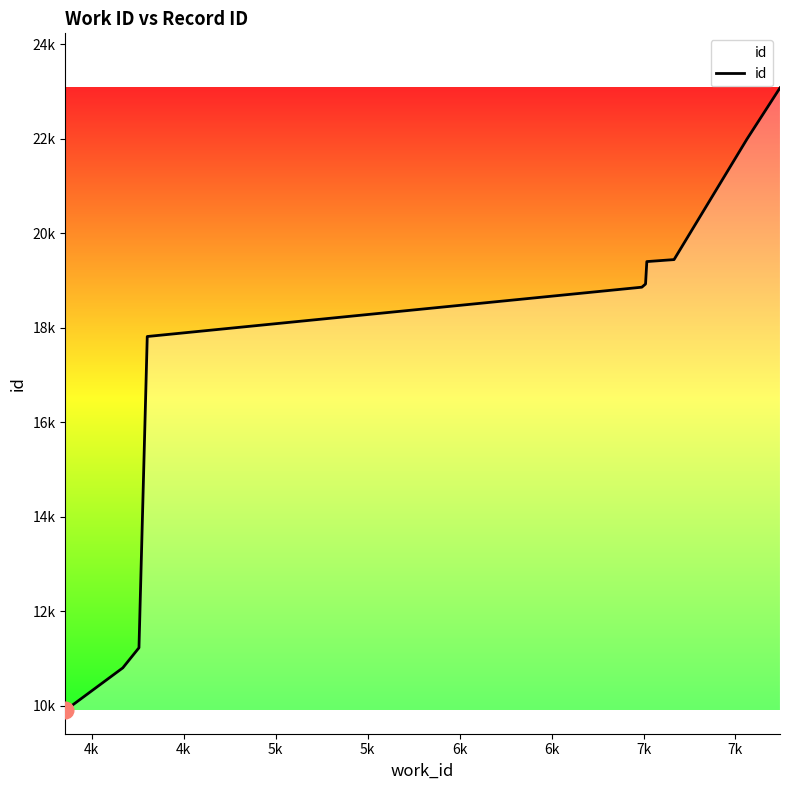

Does the chart display data point markers on the line(s)?

No